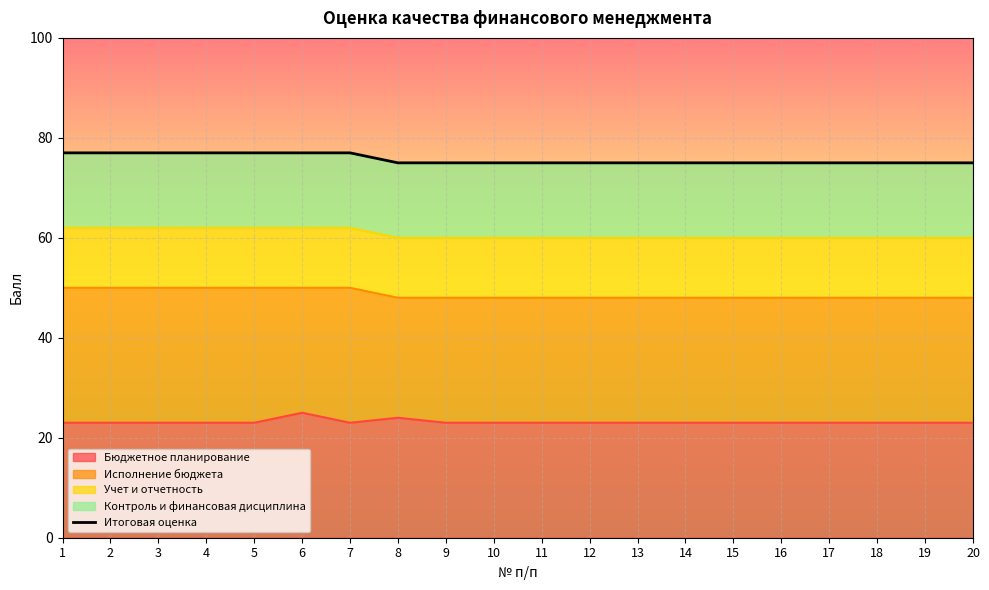

What is the minimum value shown in the chart?

75